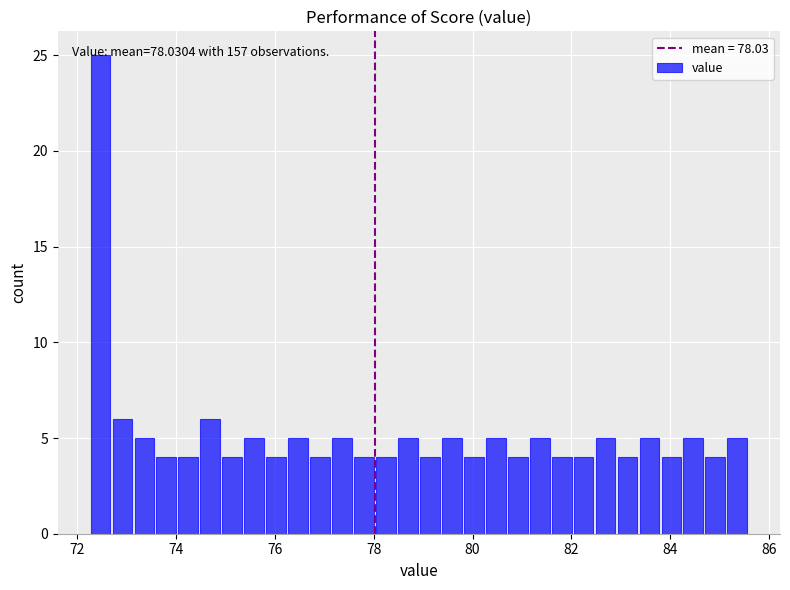

Read against the x-axis, roughly where is the centre of the tallest bar?

72.4